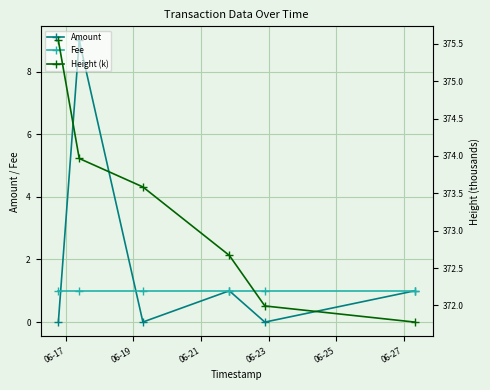

True or false: Fee has more than 0 points higher than both neighbors.

False